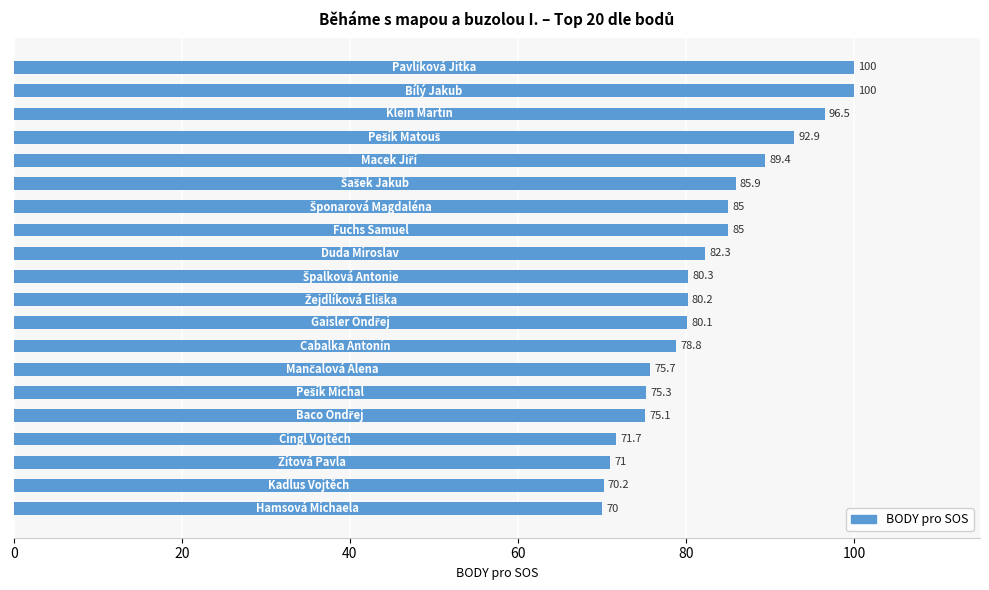

What is the value of the 1st bar from the top?

100.0